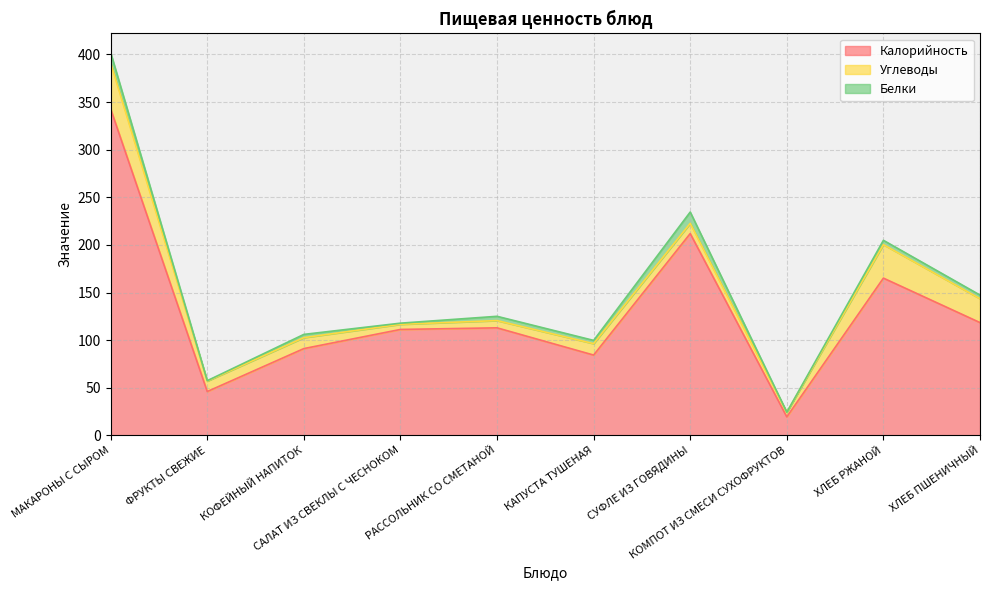

What is the sum of all Углеводы values?

171.6